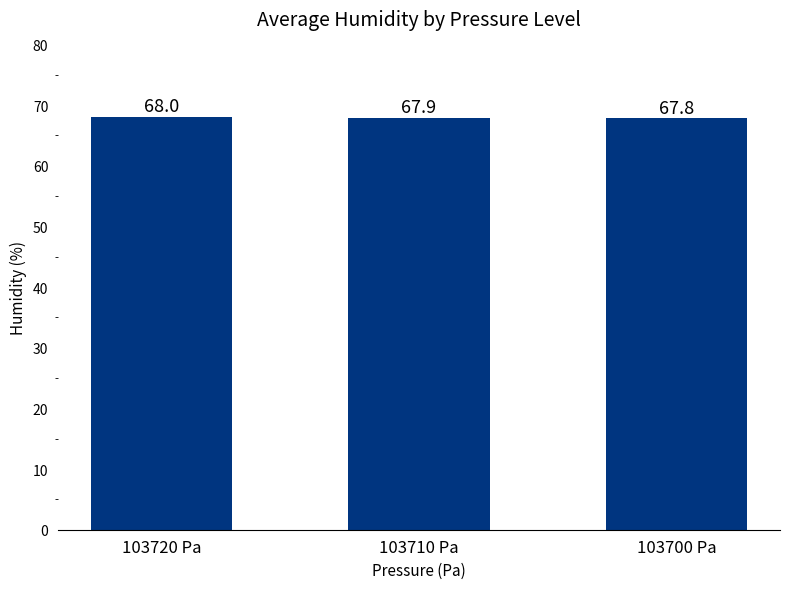

The chart shows a value of 68.0 at 103720 Pa. True or false?

True